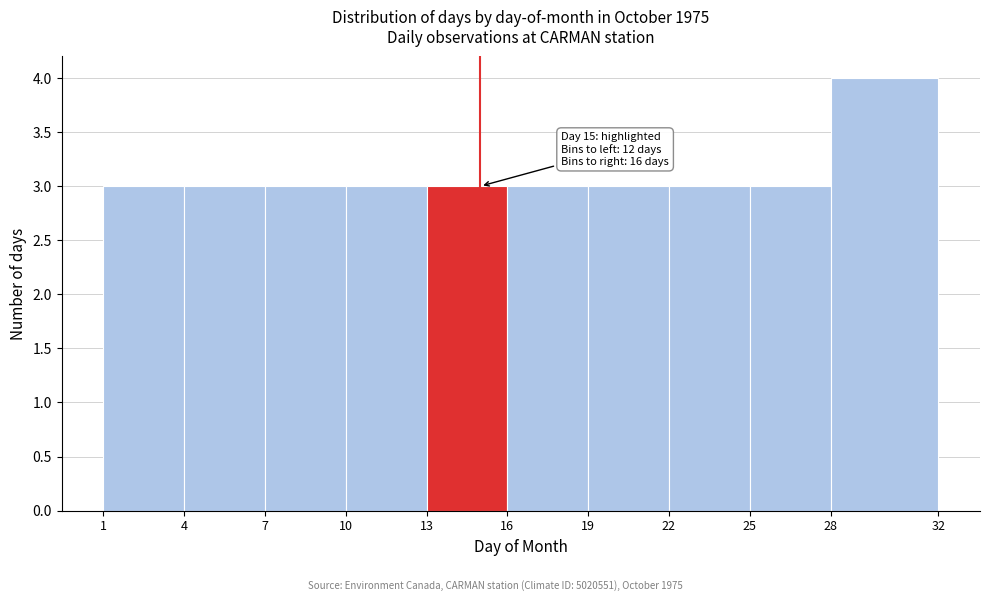

Over which range of the x-axis is the bar tallest?

28 to 32